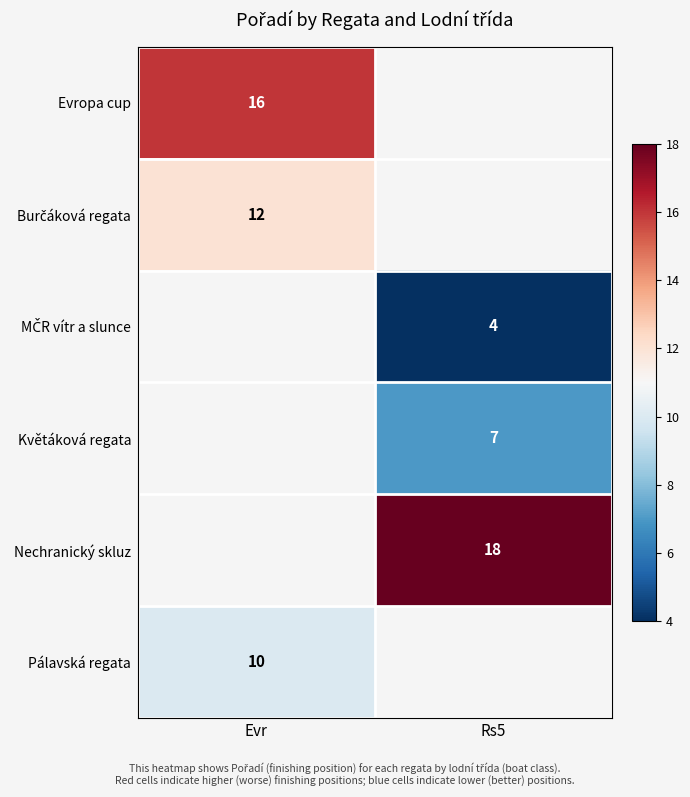

Is it true that Evropa cup equals 16 at Evr?

True